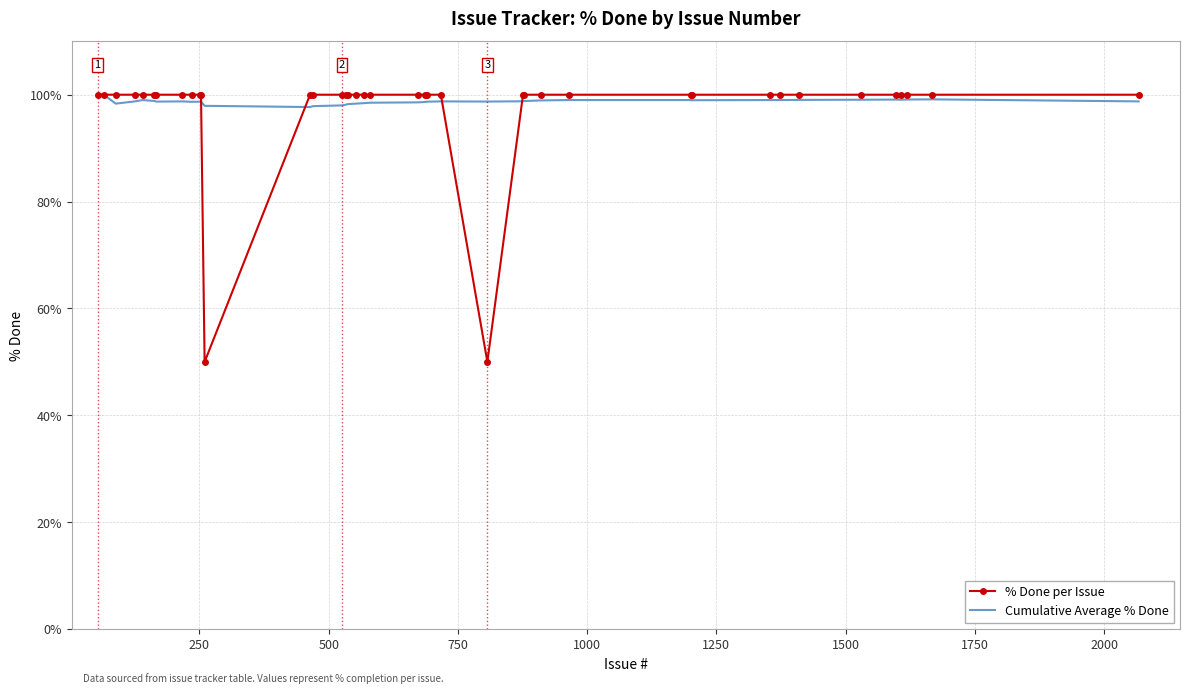

Reading left to right, extract all data points from this chart.

% Done per Issue: 100.0	100.0	100.0	100.0	100.0	100.0	100.0	100.0	100.0	100.0	100.0	50.0	100.0	100.0	100.0	100.0	100.0	100.0	100.0	100.0	100.0	100.0	100.0	100.0	50.0	100.0	100.0	100.0	100.0	100.0	100.0	100.0	100.0	100.0	100.0	100.0	100.0	100.0	100.0	100.0
Cumulative Average % Done: 100.0	100.0	98.3	98.8	99.0	98.8	98.7	98.8	98.7	98.7	98.7	97.9	97.7	97.9	98.0	98.1	98.2	98.3	98.4	98.5	98.6	98.6	98.7	98.8	98.7	98.8	98.8	98.9	99.0	99.0	99.0	99.0	99.0	99.0	99.1	99.1	99.1	99.1	99.1	98.8